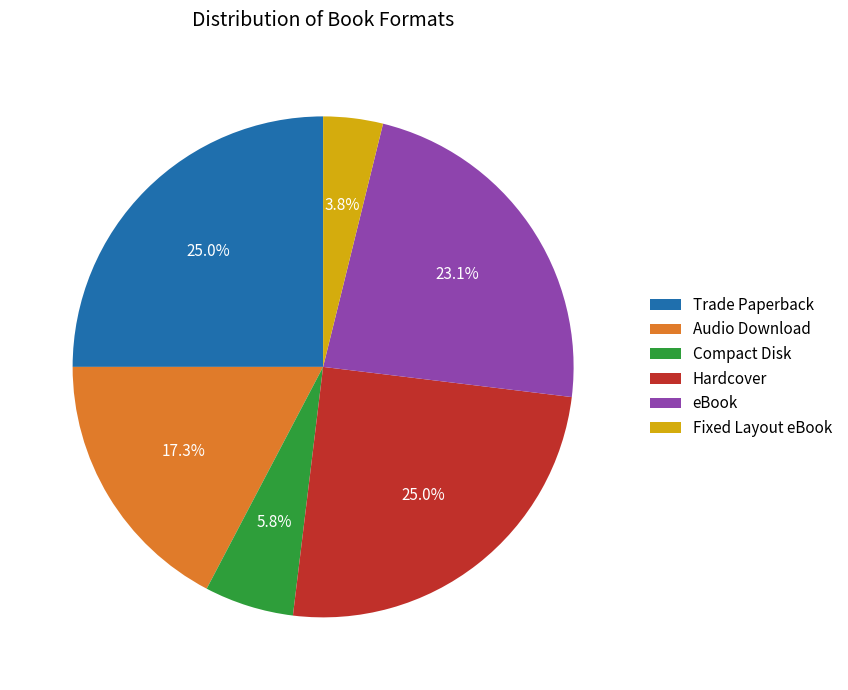

What is the smallest slice in the pie chart?

Fixed Layout eBook